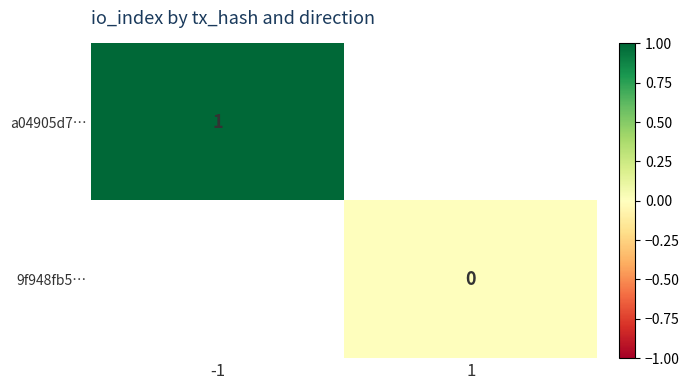

Between 1 and -1, which is larger?

-1